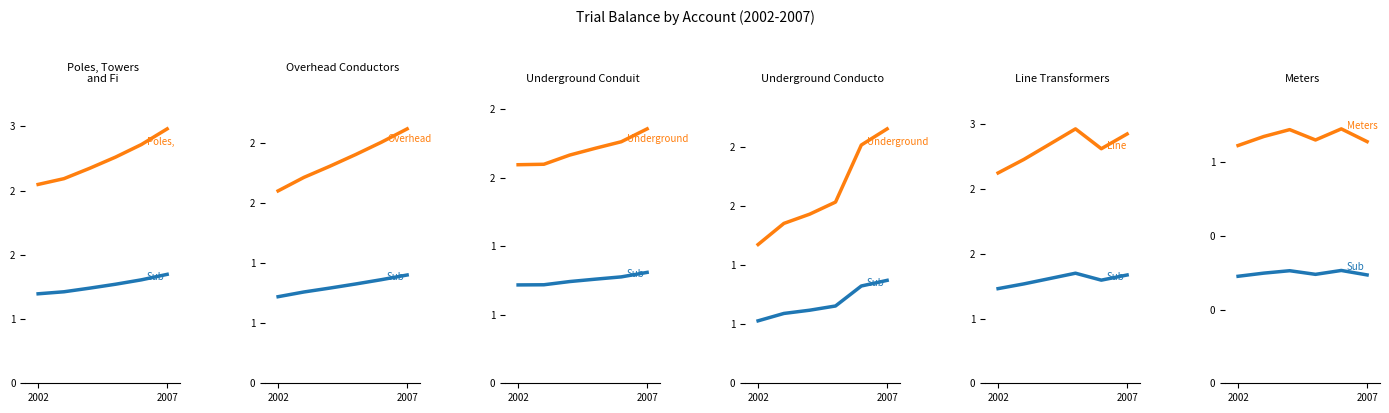

At which category does the chart reach its minimum across all series?

2002